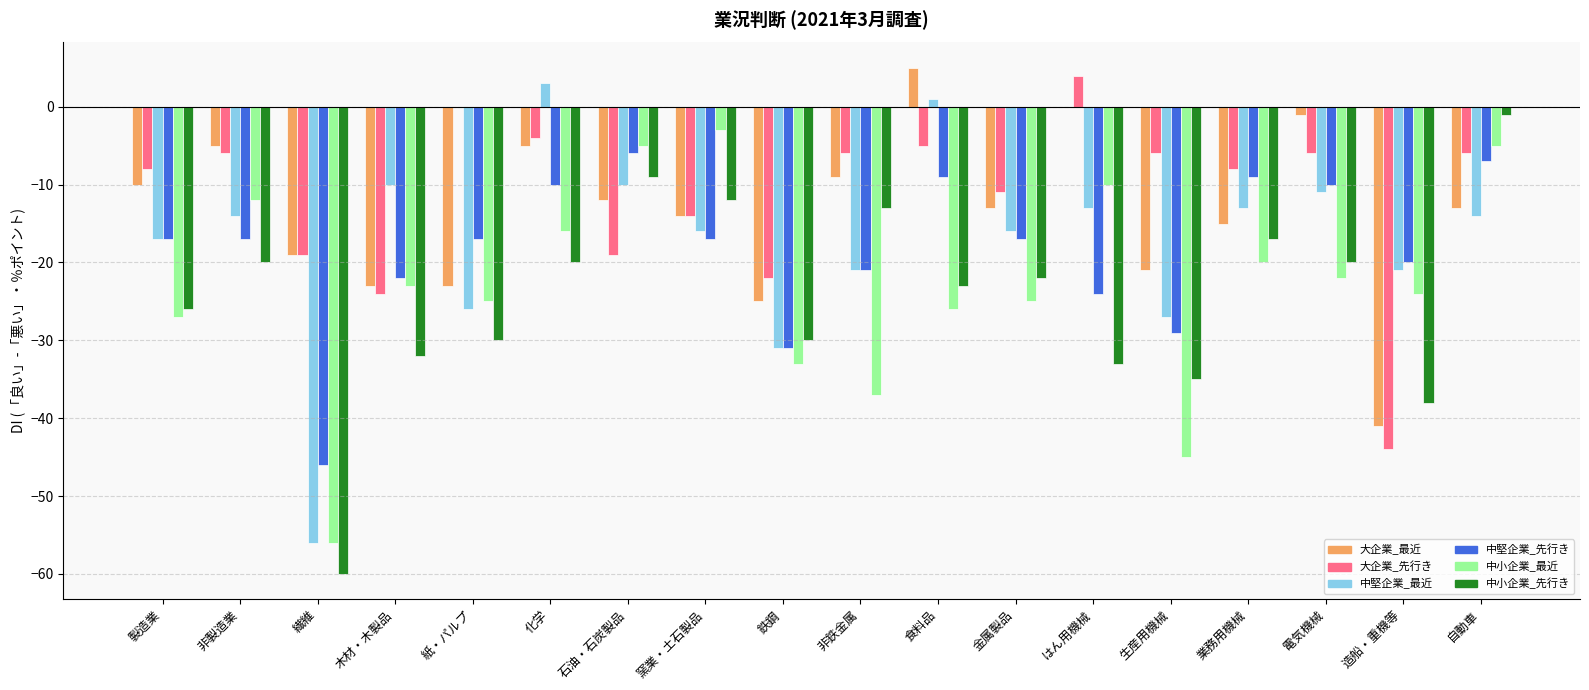

What is the sum of the 中堅企業_最近 values at 石油・石炭製品 and 紙・パルプ?

-36